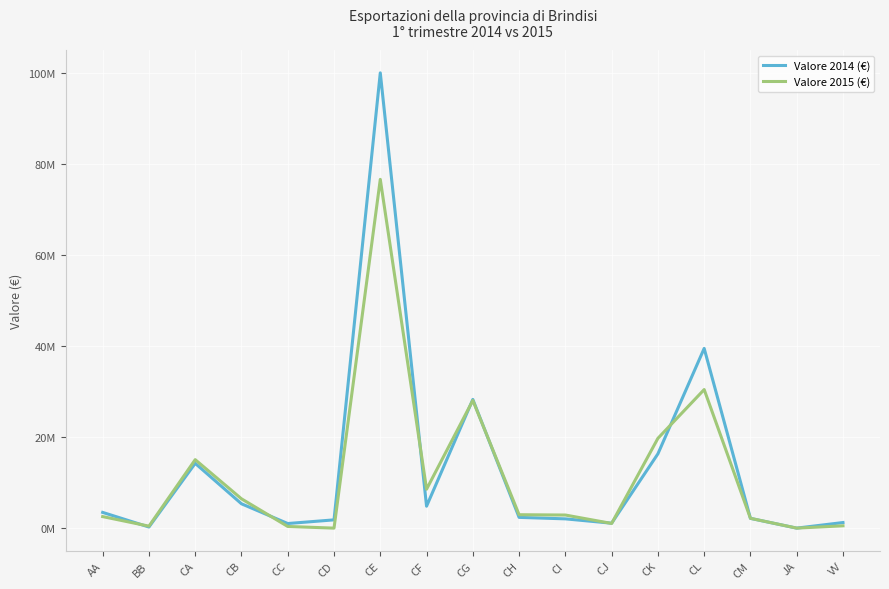

List the series in order of their peak value, highest first.

Valore 2014 (€), Valore 2015 (€)